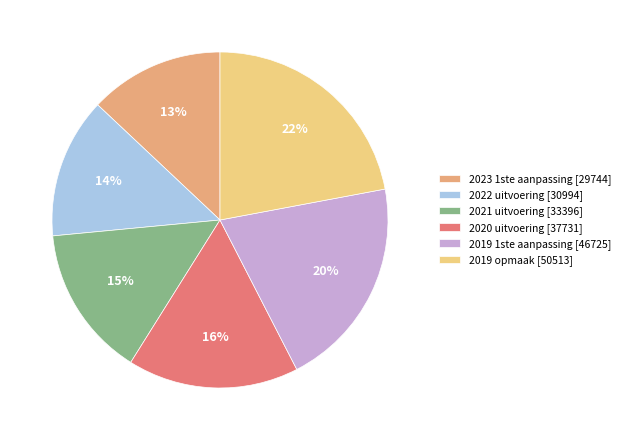

Between 2022 uitvoering and 2020 uitvoering, which is larger?

2020 uitvoering